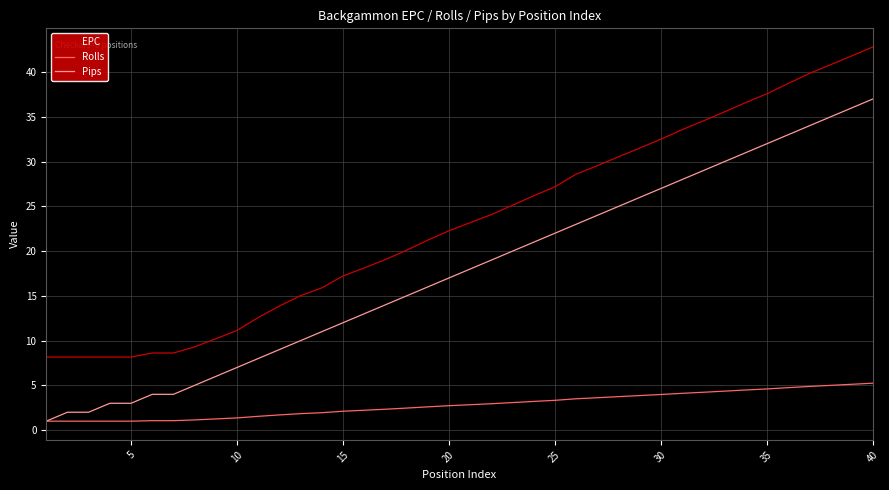

How many lines are shown in the chart?

3